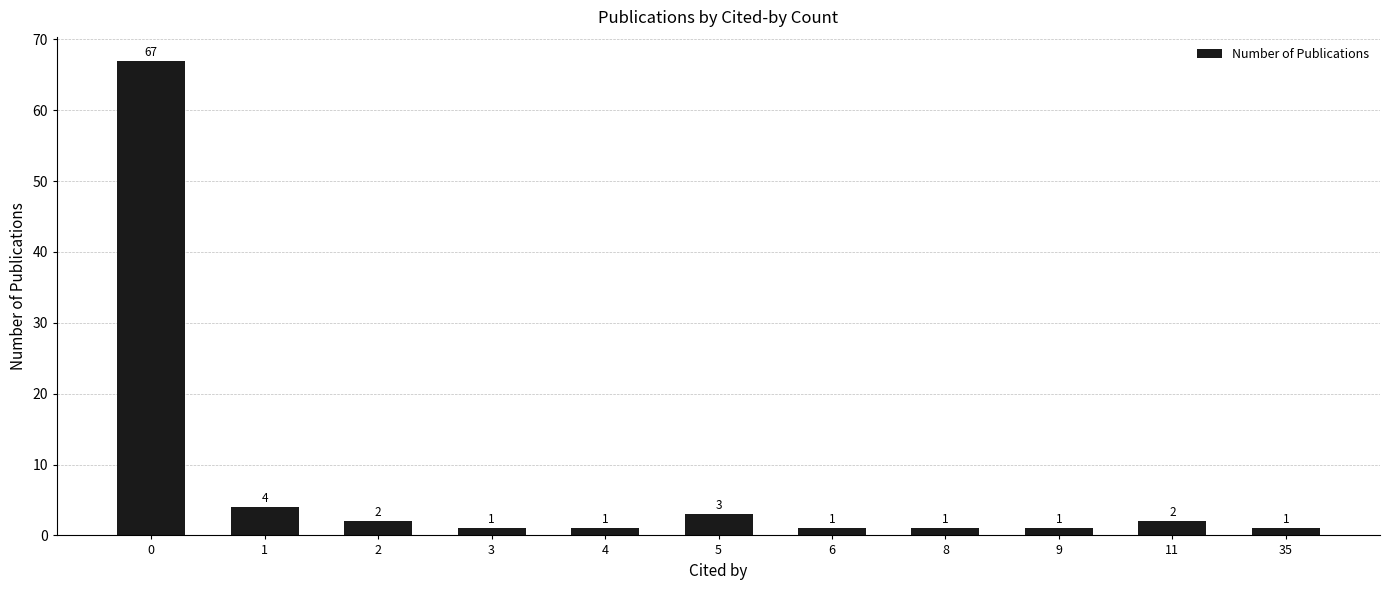

What is the change in value from 2 to 9?

-1